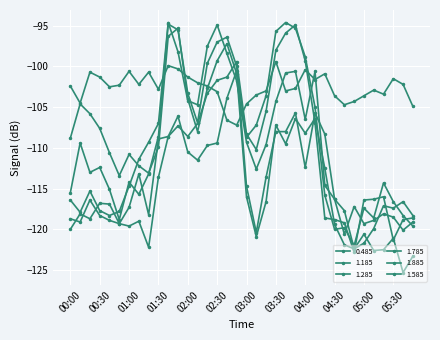

Which series ends up on top after the final intersection of 1.185 and 1.285?

1.285